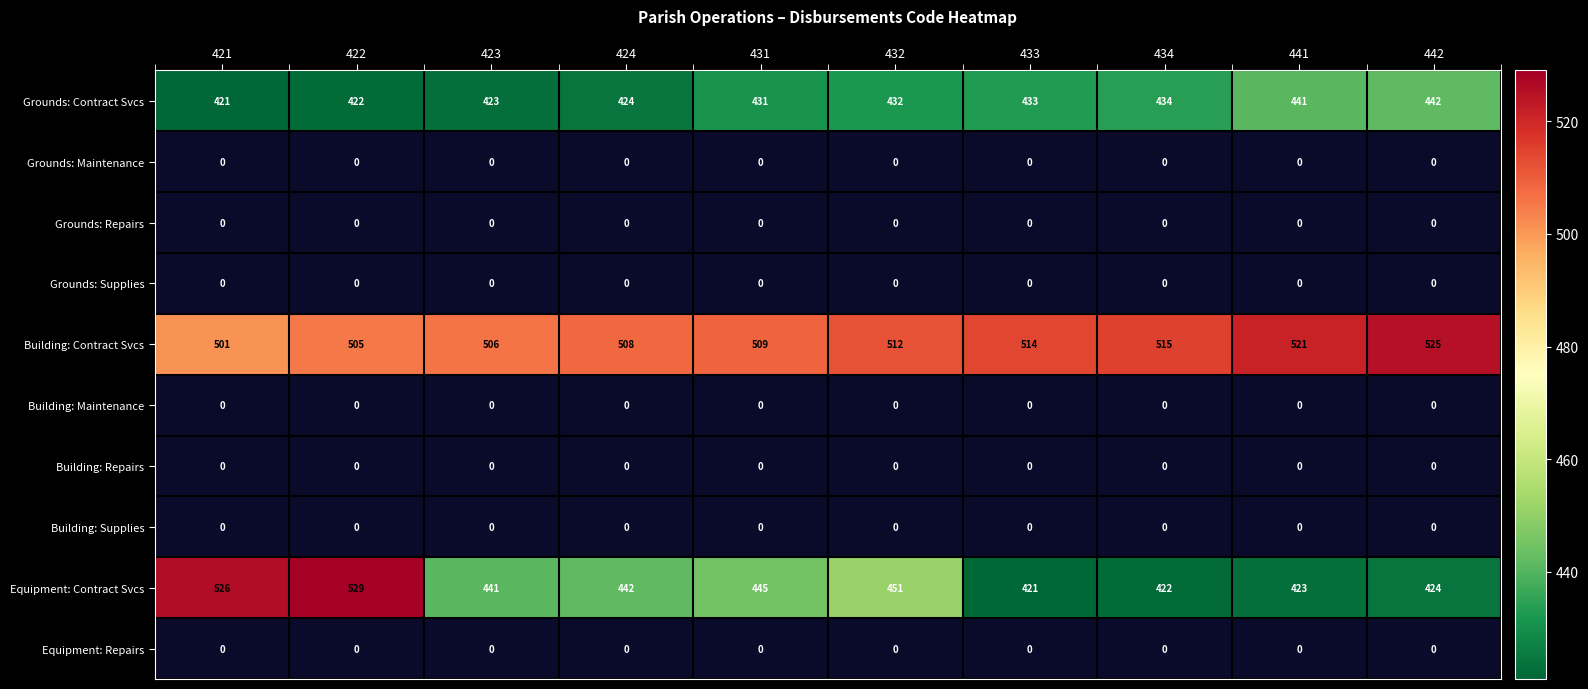

What is the average value of the Equipment: Contract Svcs series?

452